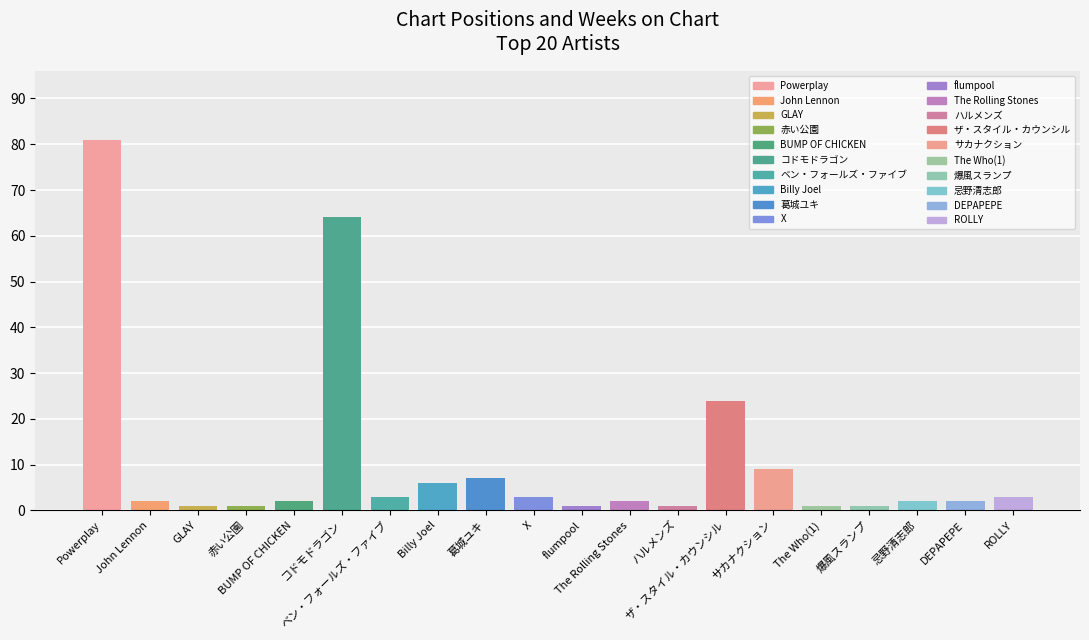

How many bars are there in total?

20